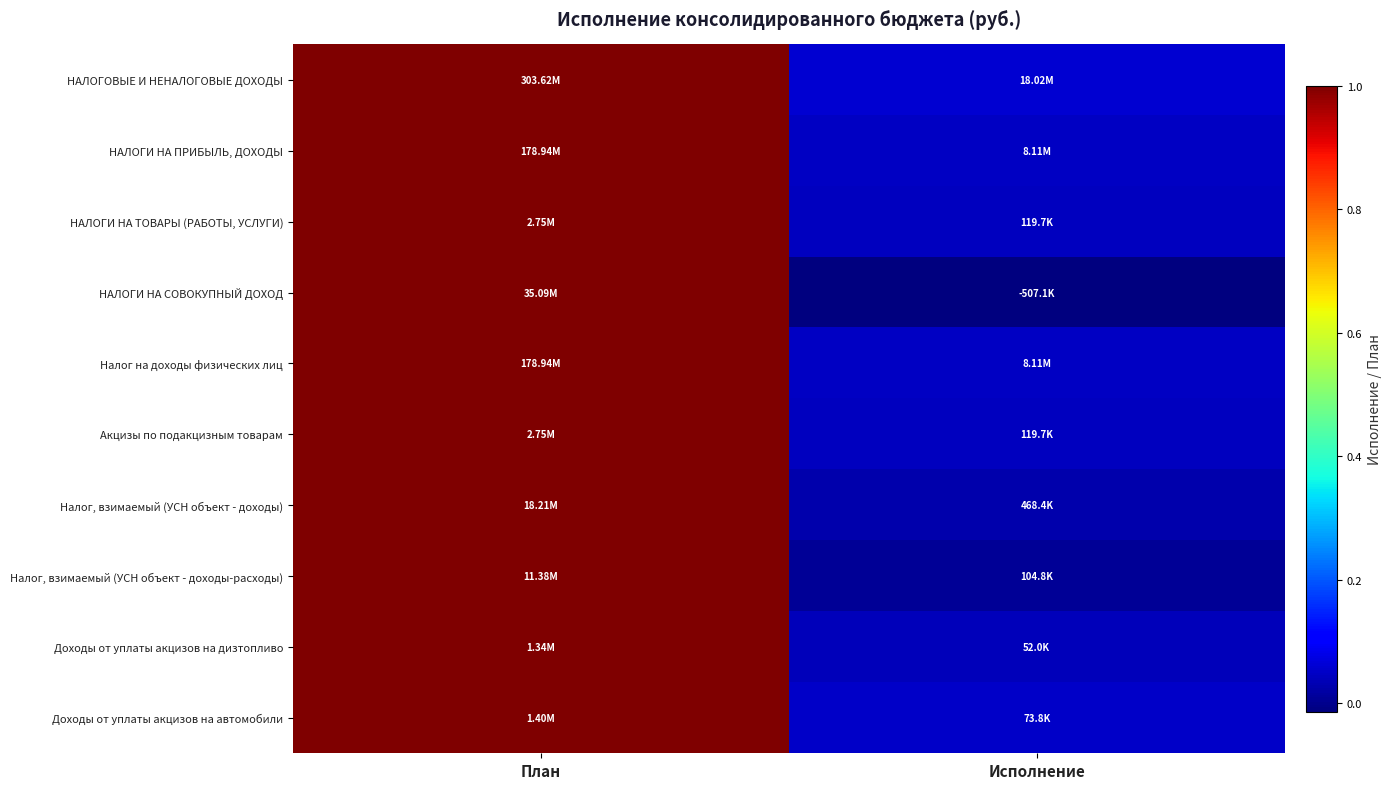

Reading right to left, transcribe all the data shown in this chart.

НАЛОГОВЫЕ И НЕНАЛОГОВЫЕ ДОХОДЫ: Исполнение=0.1	План=1.0
НАЛОГИ НА ПРИБЫЛЬ, ДОХОДЫ: Исполнение=0.0	План=1.0
НАЛОГИ НА ТОВАРЫ (РАБОТЫ, УСЛУГИ): Исполнение=0.0	План=1.0
НАЛОГИ НА СОВОКУПНЫЙ ДОХОД: Исполнение=-0.0	План=1.0
Налог на доходы физических лиц: Исполнение=0.0	План=1.0
Акцизы по подакцизным товарам: Исполнение=0.0	План=1.0
Налог, взимаемый (УСН объект - доходы): Исполнение=0.0	План=1.0
Налог, взимаемый (УСН объект - доходы-расходы): Исполнение=0.0	План=1.0
Доходы от уплаты акцизов на дизтопливо: Исполнение=0.0	План=1.0
Доходы от уплаты акцизов на автомобили: Исполнение=0.1	План=1.0